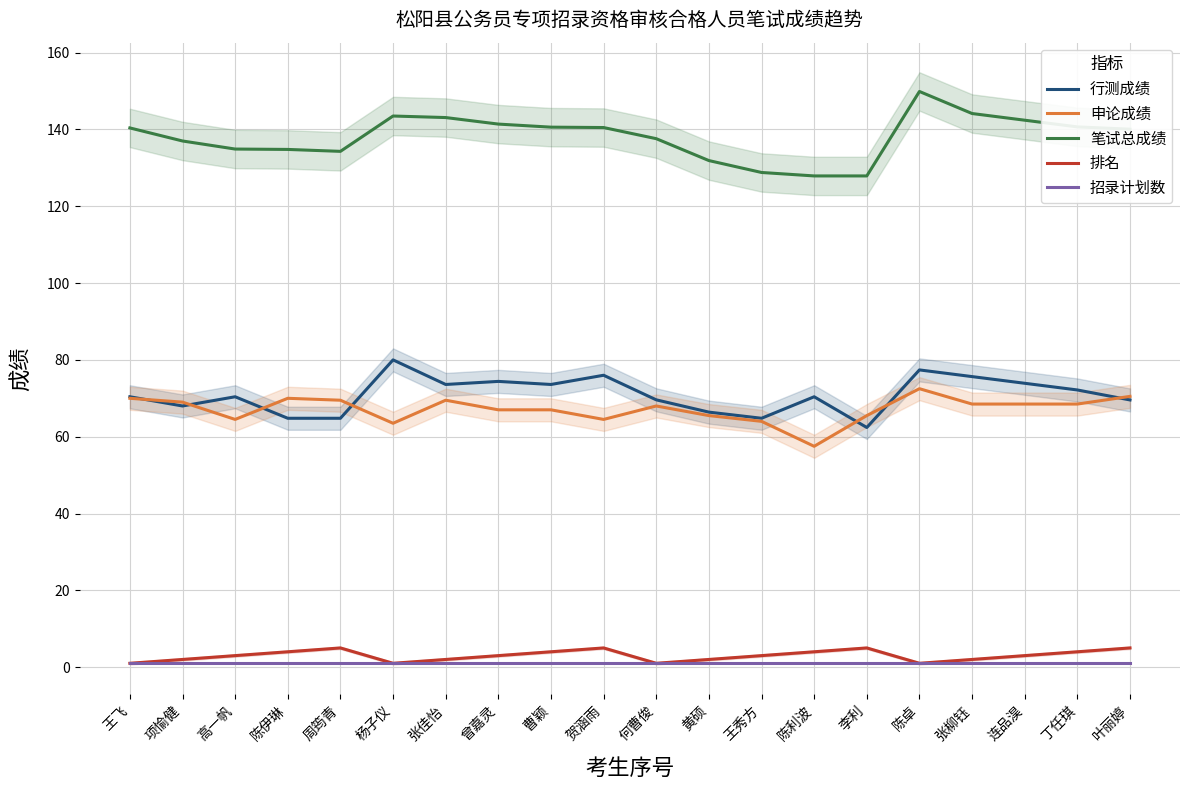

Reading left to right, list all the values displayed in this chart.

行测成绩: 王飞=70.4	项愉健=68.0	高一帆=70.4	陈伊琳=64.8	周筠青=64.8	杨子仪=80.0	张佳怡=73.6	曾嘉灵=74.4	曹颖=73.6	贺涵雨=76.0	何曹俊=69.6	黄硕=66.4	王秀方=64.8	陈利波=70.4	李利=62.4	陈卓=77.4	张柳钰=75.7	连品淏=73.9	丁任琪=72.2	叶丽婷=69.6
申论成绩: 王飞=70.0	项愉健=69.0	高一帆=64.5	陈伊琳=70.0	周筠青=69.5	杨子仪=63.5	张佳怡=69.5	曾嘉灵=67.0	曹颖=67.0	贺涵雨=64.5	何曹俊=68.0	黄硕=65.5	王秀方=64.0	陈利波=57.5	李利=65.5	陈卓=72.5	张柳钰=68.5	连品淏=68.5	丁任琪=68.5	叶丽婷=70.5
笔试总成绩: 王飞=140.4	项愉健=137.0	高一帆=134.9	陈伊琳=134.8	周筠青=134.3	杨子仪=143.5	张佳怡=143.1	曾嘉灵=141.4	曹颖=140.6	贺涵雨=140.5	何曹俊=137.6	黄硕=131.9	王秀方=128.8	陈利波=127.9	李利=127.9	陈卓=149.9	张柳钰=144.2	连品淏=142.4	丁任琪=140.7	叶丽婷=140.1
排名: 王飞=1.0	项愉健=2.0	高一帆=3.0	陈伊琳=4.0	周筠青=5.0	杨子仪=1.0	张佳怡=2.0	曾嘉灵=3.0	曹颖=4.0	贺涵雨=5.0	何曹俊=1.0	黄硕=2.0	王秀方=3.0	陈利波=4.0	李利=5.0	陈卓=1.0	张柳钰=2.0	连品淏=3.0	丁任琪=4.0	叶丽婷=5.0
招录计划数: 王飞=1.0	项愉健=1.0	高一帆=1.0	陈伊琳=1.0	周筠青=1.0	杨子仪=1.0	张佳怡=1.0	曾嘉灵=1.0	曹颖=1.0	贺涵雨=1.0	何曹俊=1.0	黄硕=1.0	王秀方=1.0	陈利波=1.0	李利=1.0	陈卓=1.0	张柳钰=1.0	连品淏=1.0	丁任琪=1.0	叶丽婷=1.0